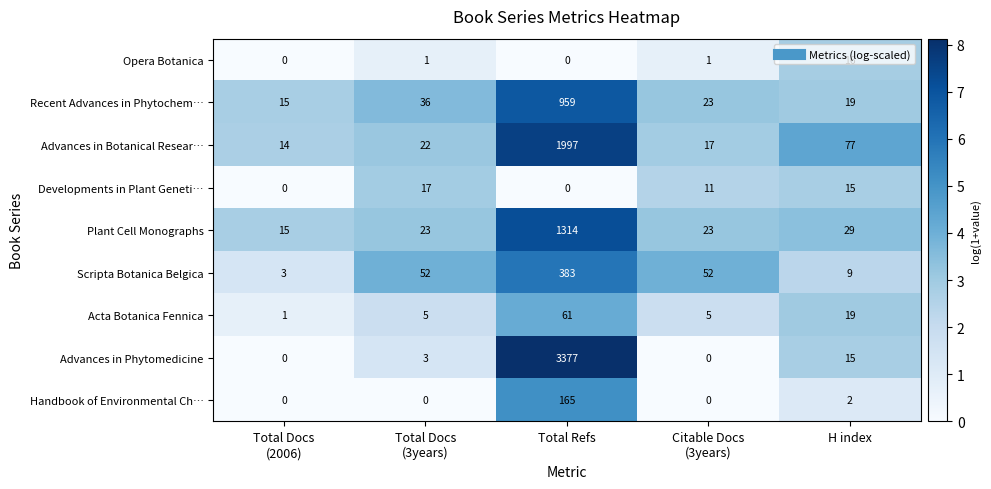

At which label is Acta Botanica Fennica closest to 31?

H index